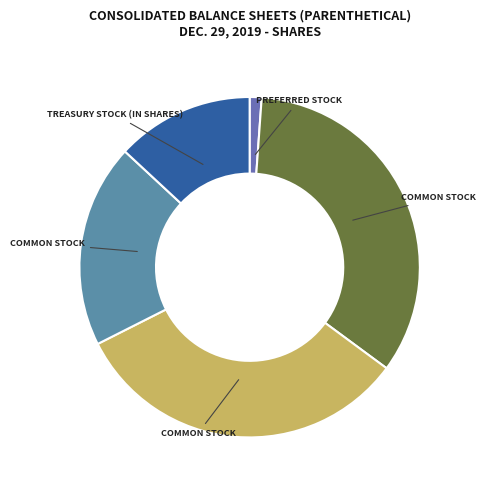

How many segments does this pie chart have?

5